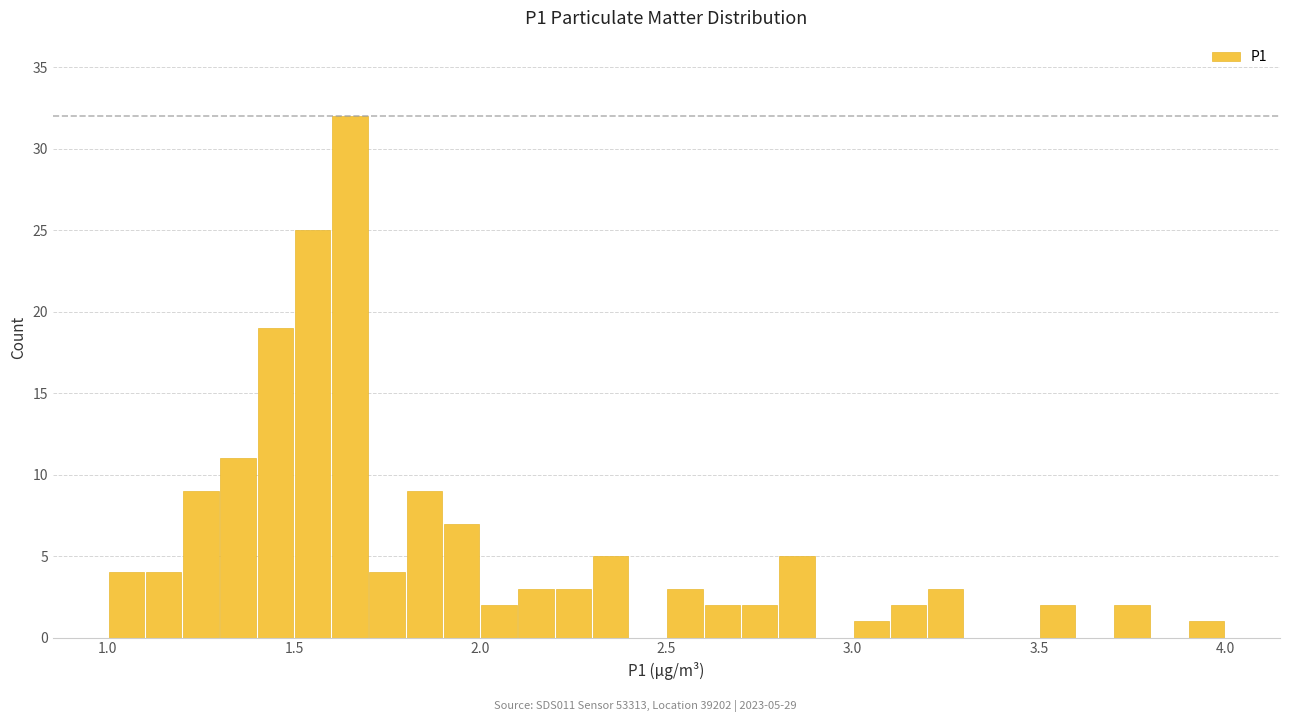

Read against the x-axis, roughly where is the centre of the tallest bar?

1.65